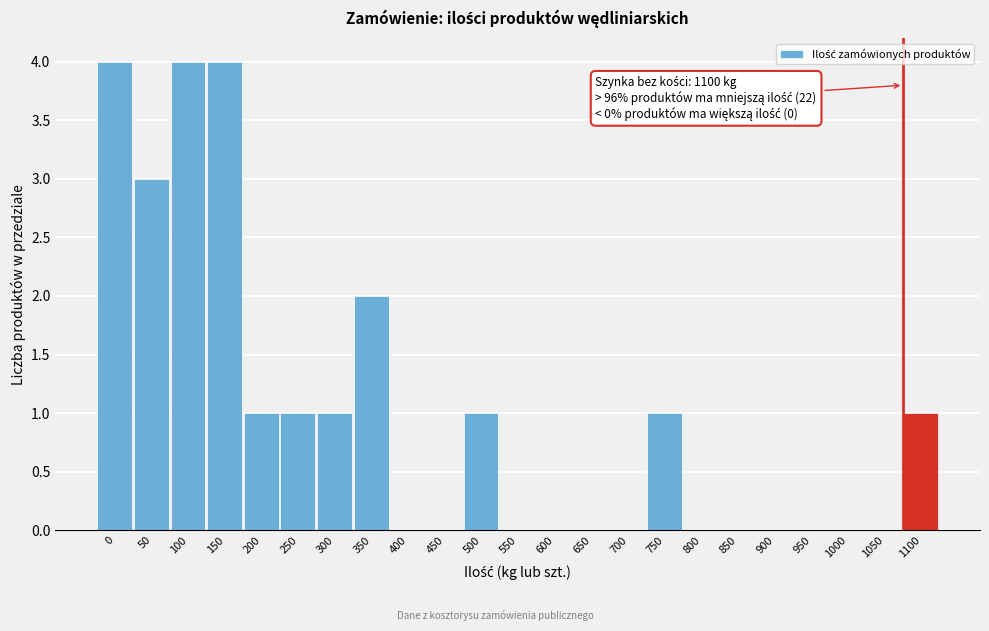

Reading right to left, extract all data points from this chart.

1100=1	1050=0	1000=0	950=0	900=0	850=0	800=0	750=1	700=0	650=0	600=0	550=0	500=1	450=0	400=0	350=2	300=1	250=1	200=1	150=4	100=4	50=3	0=4